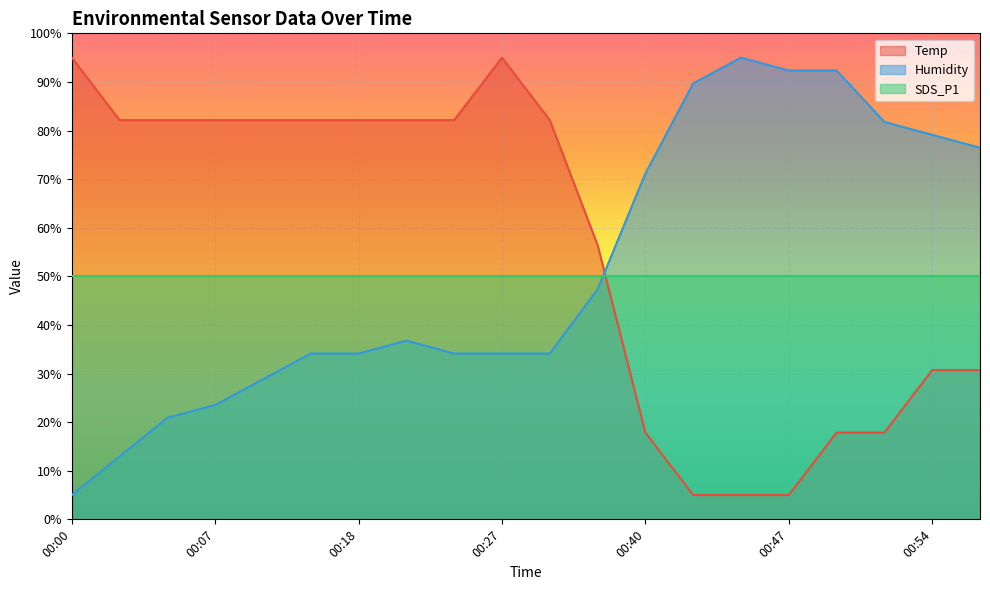

What is the total value across all series at 00:54?

159.8